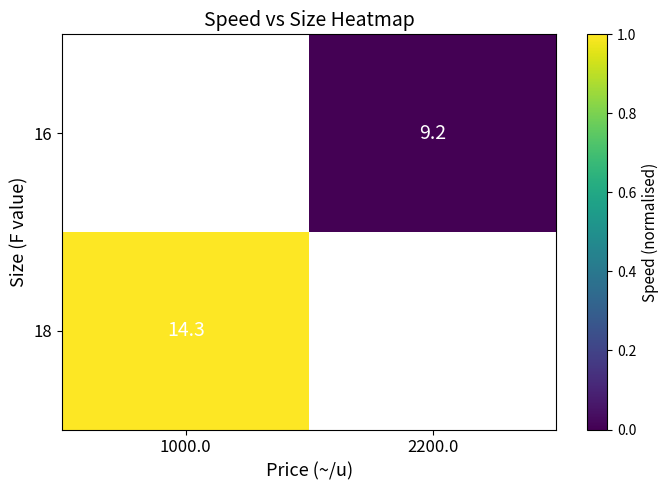

Is it true that 16 equals 13.6 at 2200.0?

False